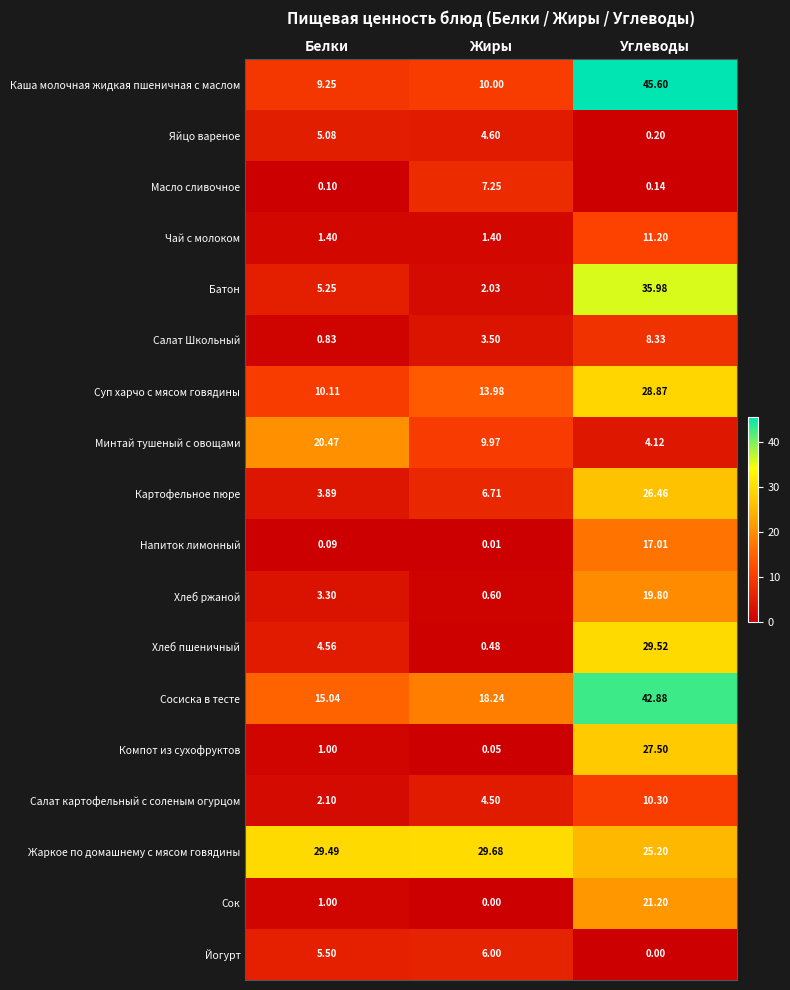

Which series changed the most between Жиры and Углеводы?

Каша молочная жидкая пшеничная с маслом